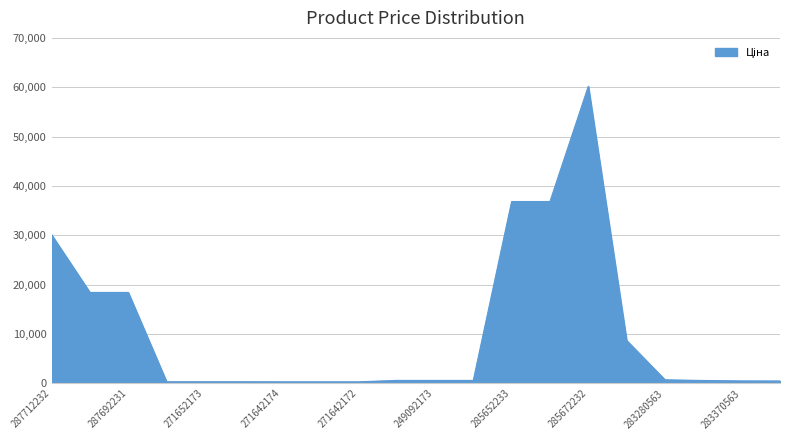

What is the maximum value shown in the chart?

60205.6